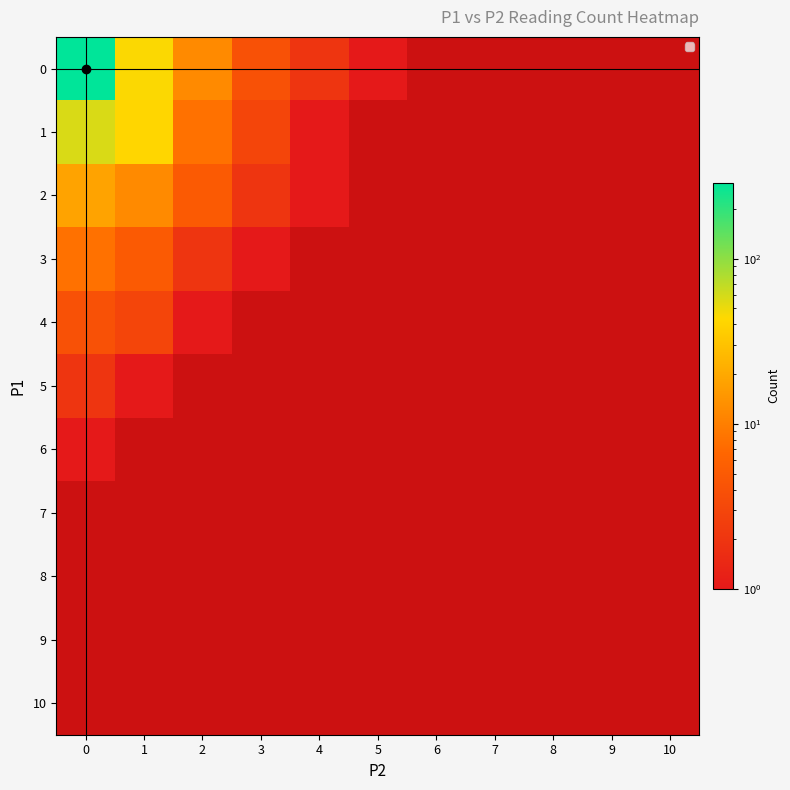

At how many categories does at least one series exceed 191?

1